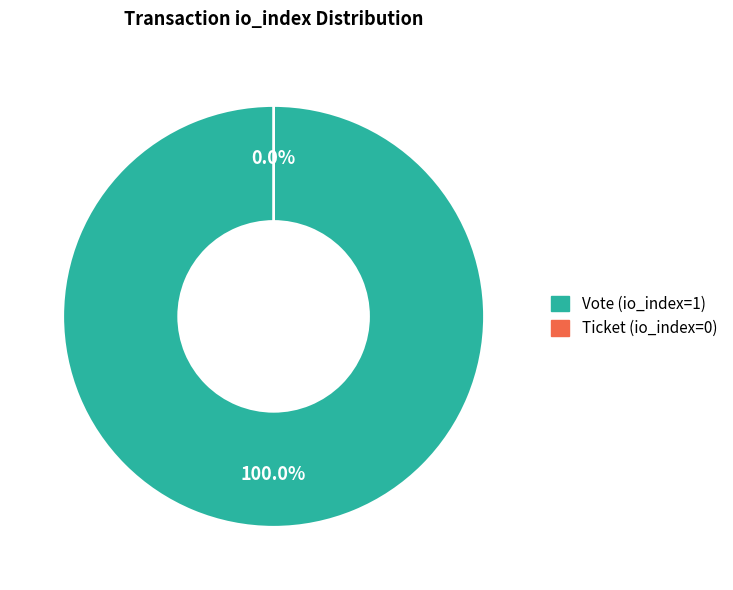

How many segments does this pie chart have?

2